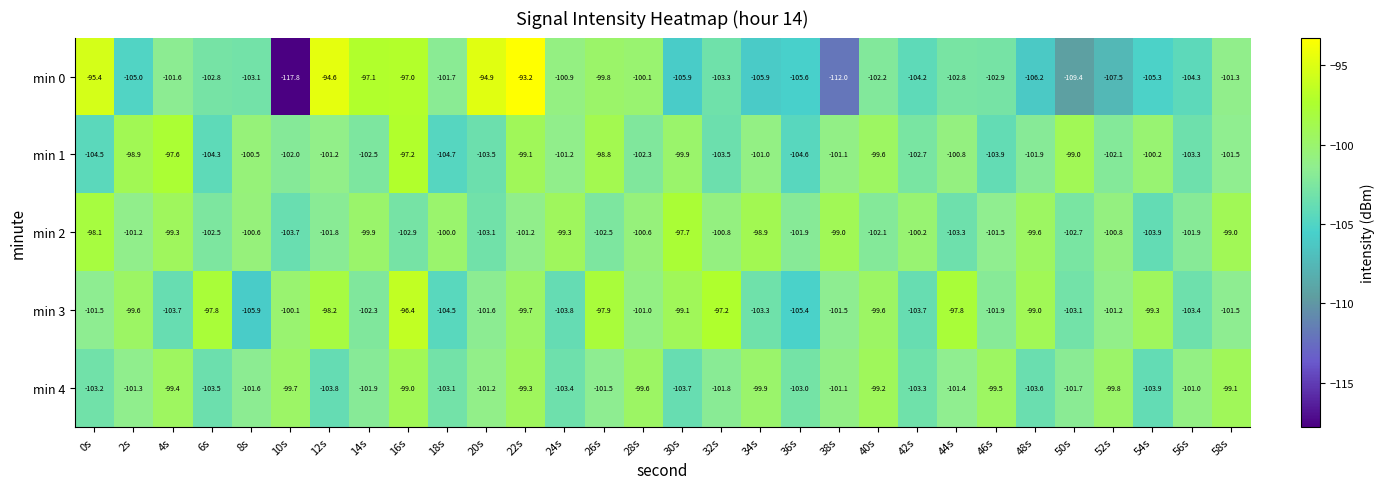

At which label does min 3 reach its peak?

16s